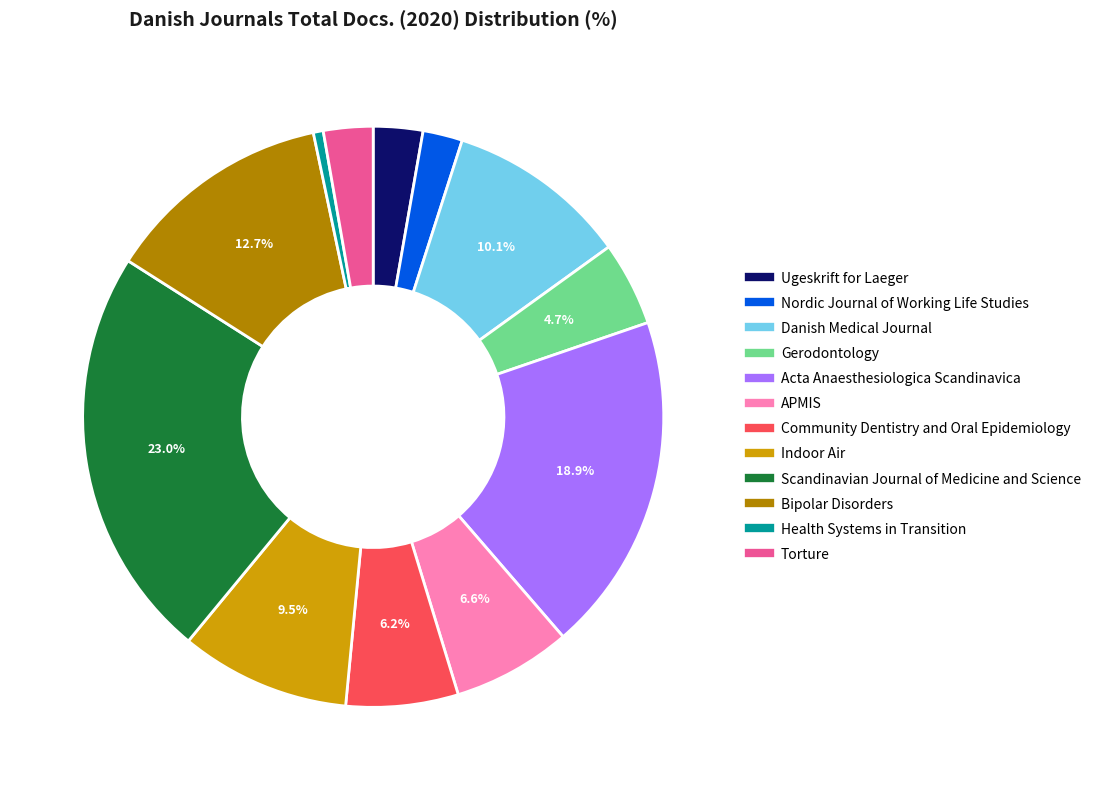

Is Indoor Air the majority of the pie?

No